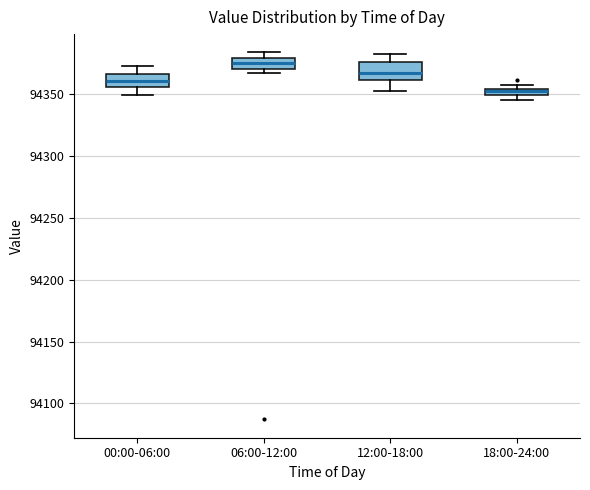

Where is the lower edge of the box for 12:00-18:00 on the y-axis? The values are not printed on the chart, so give them approximately, as read against the axis.

94360